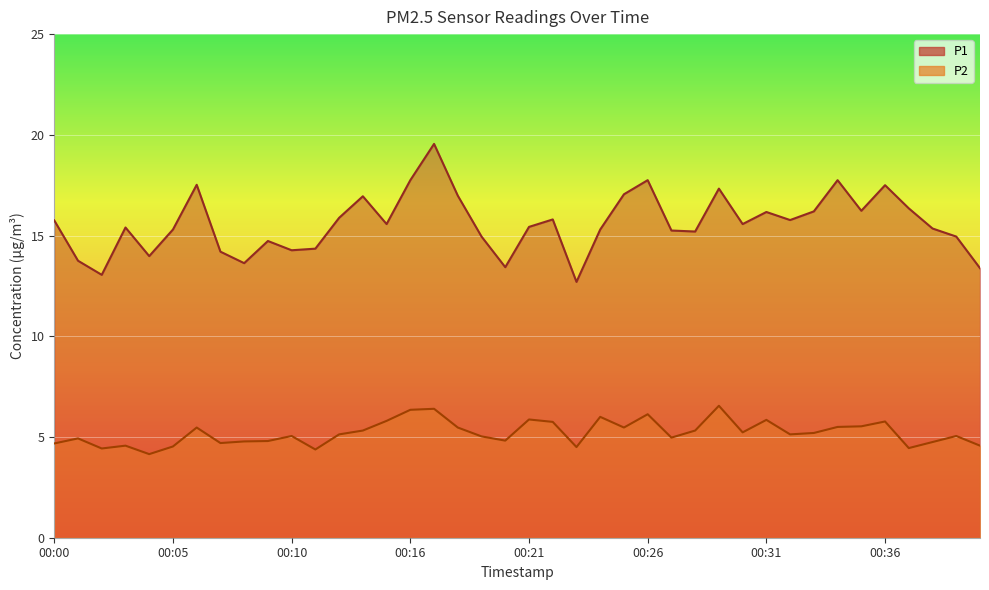

The value of P1 at 00:26 is 17.8. True or false?

True